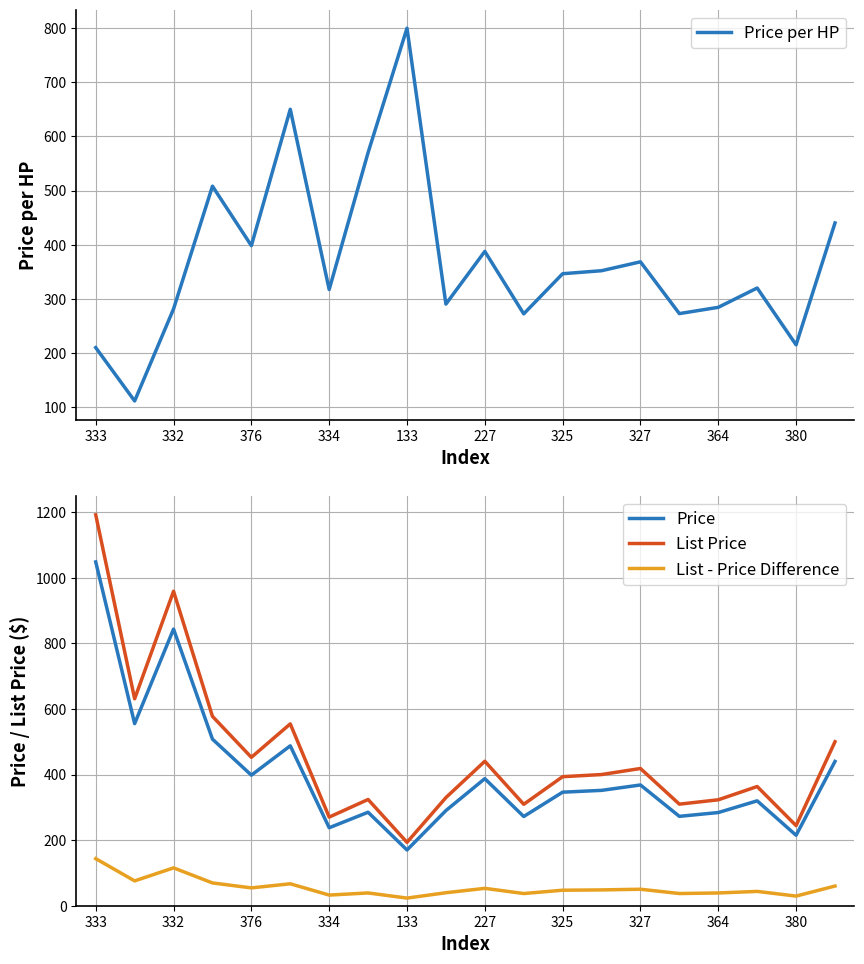

True or false: List Price and List - Price Difference intersect in this chart.

False